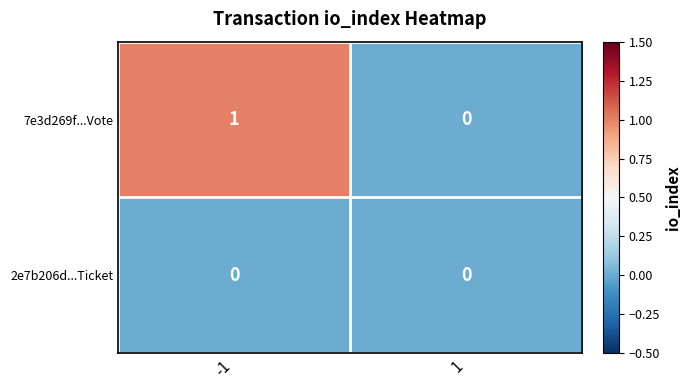

Reading left to right, what are all the values shown in this chart?

7e3d269f...Vote: 1	0
2e7b206d...Ticket: 0	0